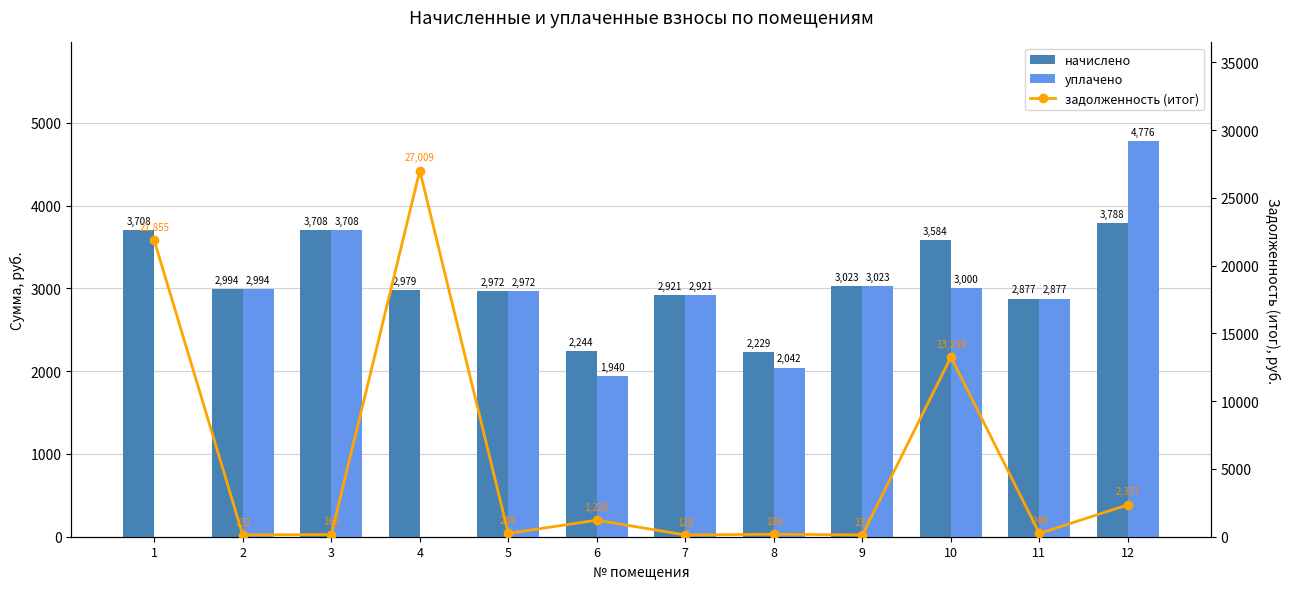

How many groups of bars are there?

12